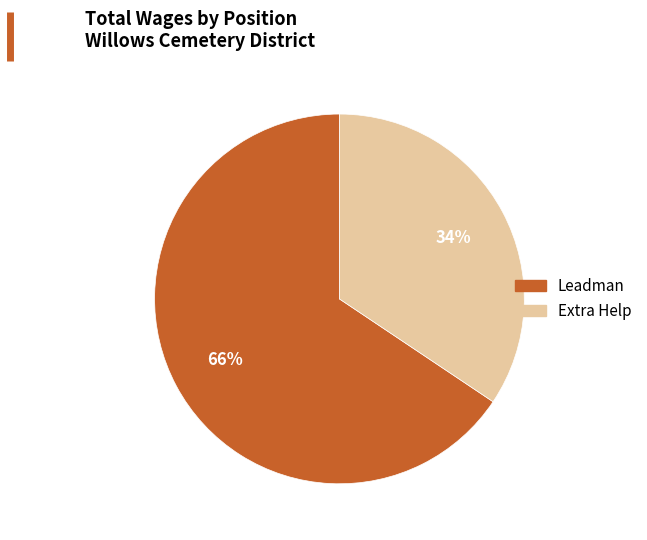

Approximately how many times larger is the value at Leadman compared to Extra Help?

1.9